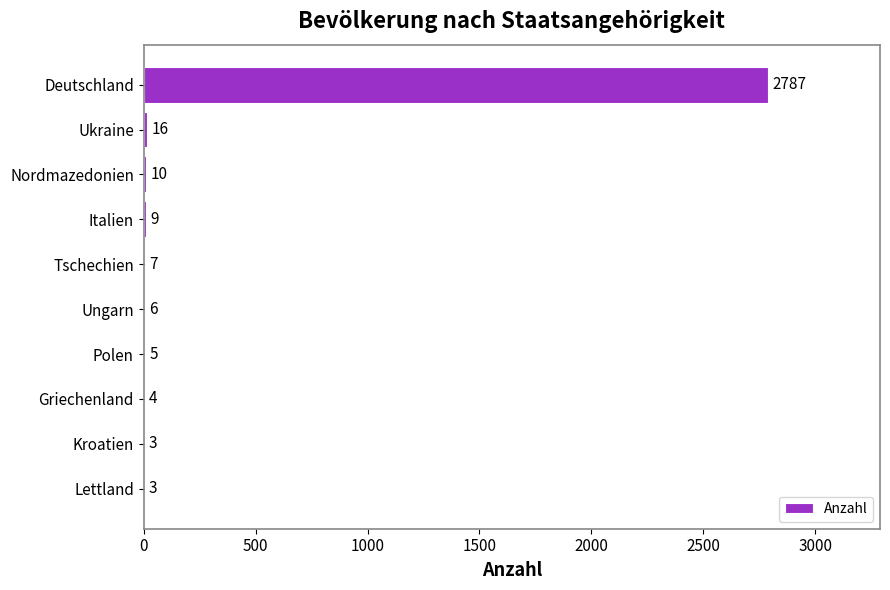

Count the number of data series in this chart.

1